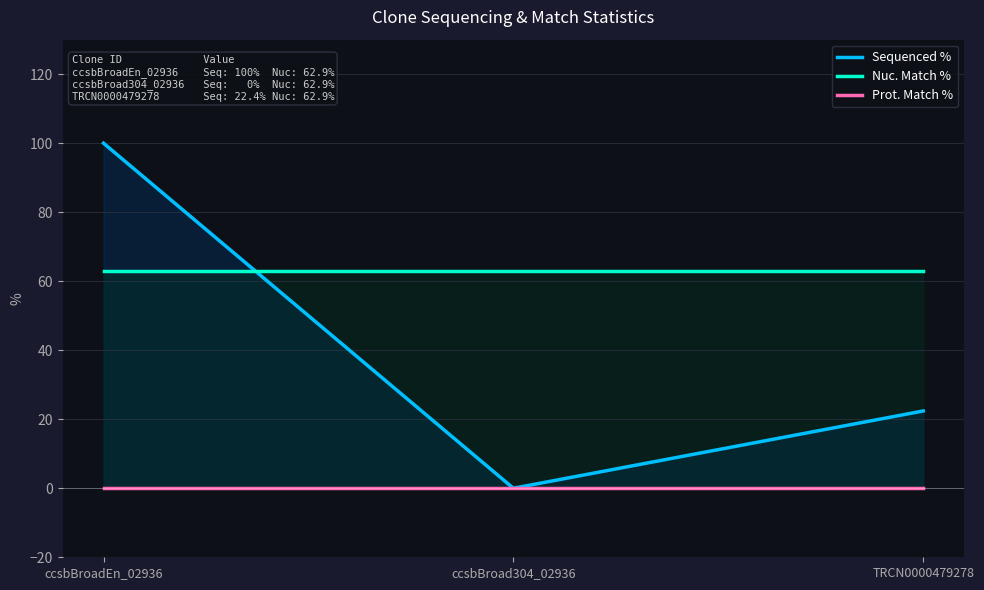

What is the sum of the Nuc. Match % values at ccsbBroadEn_02936 and TRCN0000479278?

125.8